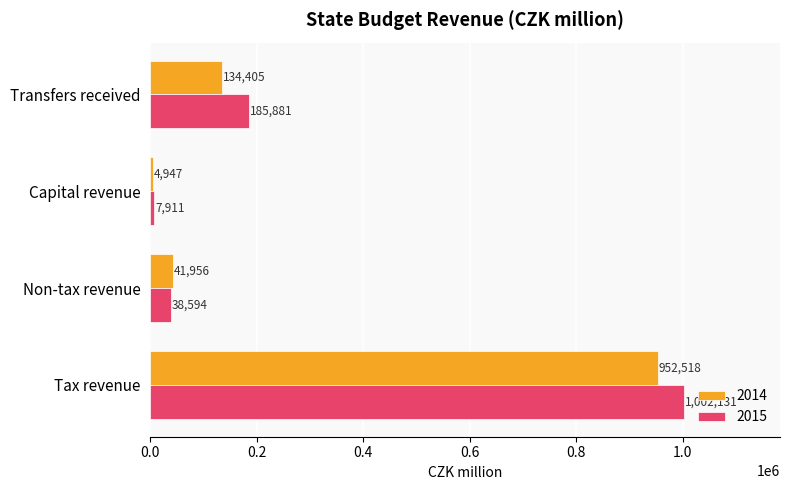

Is the value of 2015 at Non-tax revenue greater than the value of 2014 at Tax revenue?

No